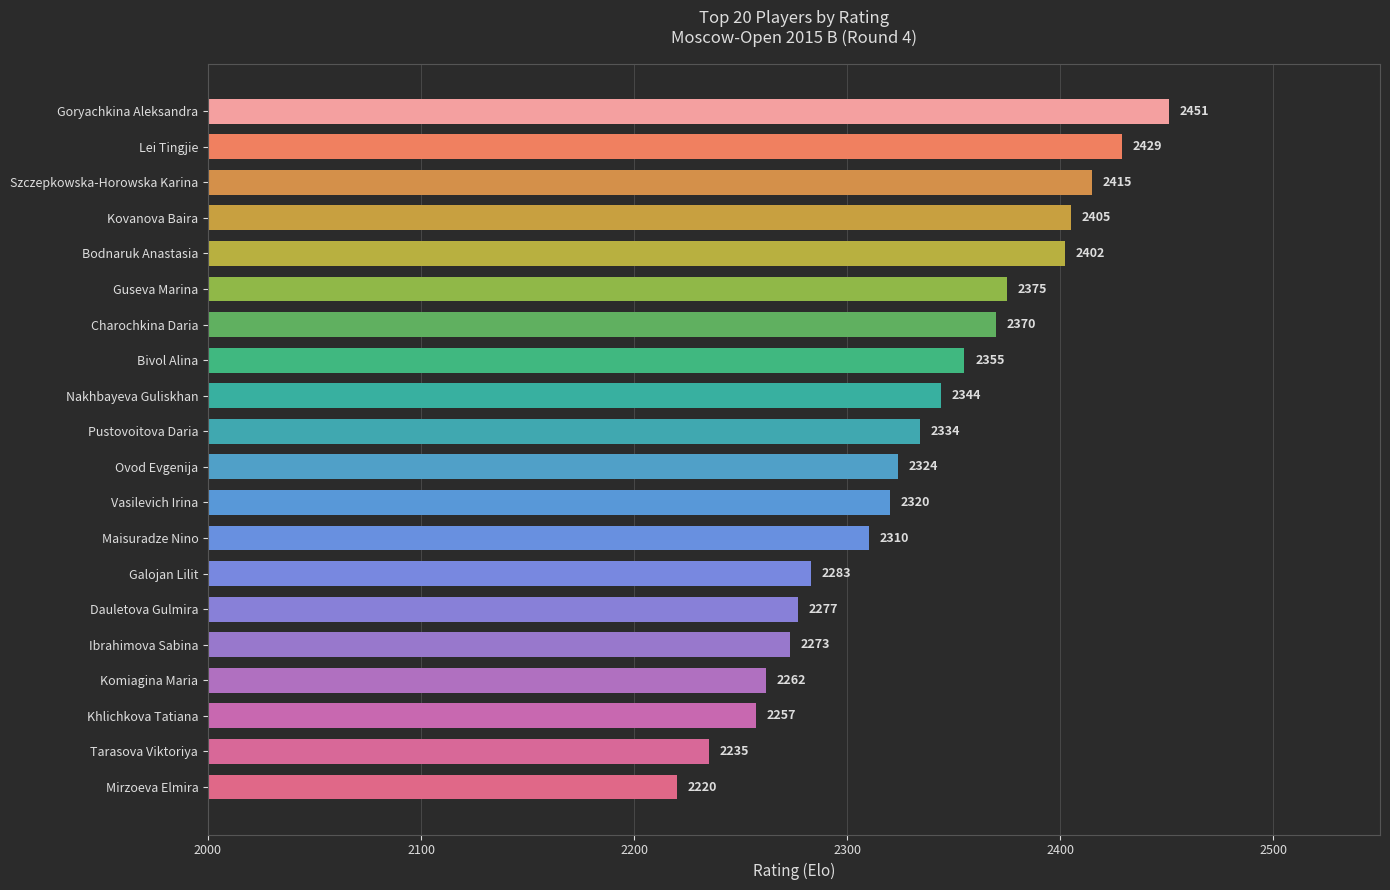

True or false: the data shows 2283 at Galojan Lilit.

True